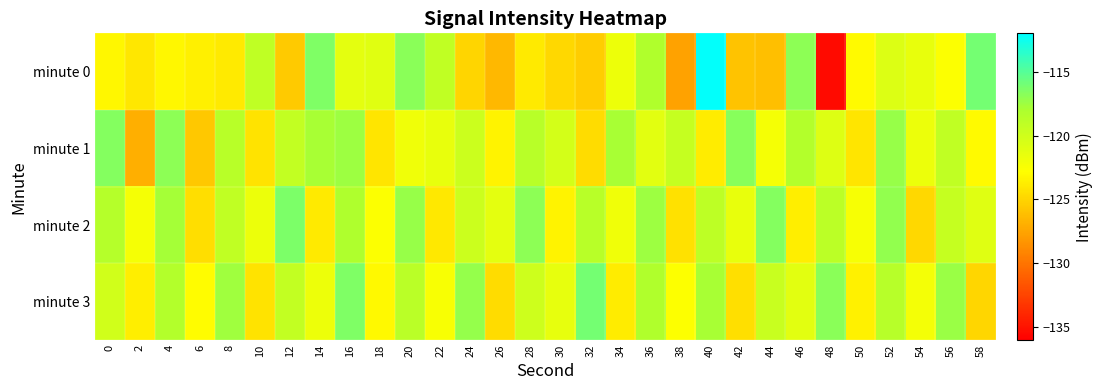

Reading right to left, what are all the values shown in this chart?

minute 0: 58=-116.0	56=-122.7	54=-121.5	52=-120.8	50=-123.0	48=-135.4	46=-116.9	44=-126.1	42=-125.9	40=-112.1	38=-127.6	36=-118.2	34=-121.8	32=-125.4	30=-124.8	28=-123.8	26=-126.5	24=-125.0	22=-119.2	20=-116.8	18=-121.0	16=-121.2	14=-116.5	12=-125.6	10=-119.1	8=-123.8	6=-123.6	4=-123.2	2=-124.1	0=-123.2
minute 1: 58=-123.0	56=-119.2	54=-121.7	52=-117.3	50=-124.1	48=-120.9	46=-118.4	44=-122.3	42=-116.7	40=-123.8	38=-119.5	36=-121.1	34=-117.9	32=-124.6	30=-120.3	28=-118.7	26=-123.4	24=-119.8	22=-121.5	20=-122.0	18=-124.2	16=-117.5	14=-117.9	12=-119.3	10=-124.2	8=-118.7	6=-125.6	4=-116.9	2=-127.0	0=-116.6
minute 2: 58=-121.0	56=-119.5	54=-124.8	52=-117.1	50=-122.4	48=-118.9	46=-123.7	44=-116.6	42=-121.5	40=-119.0	38=-124.3	36=-117.5	34=-122.0	32=-118.7	30=-123.4	28=-116.9	26=-121.2	24=-119.8	22=-124.0	20=-117.3	18=-122.6	16=-118.1	14=-123.9	12=-116.4	10=-121.7	8=-119.2	6=-124.5	4=-117.8	2=-122.3	0=-118.5
minute 3: 58=-124.9	56=-117.4	54=-122.2	52=-118.6	50=-123.5	48=-116.8	46=-121.1	44=-119.6	42=-124.4	40=-117.9	38=-122.7	36=-118.2	34=-123.8	32=-116.1	30=-121.4	28=-119.9	26=-124.6	24=-117.2	22=-122.5	20=-118.8	18=-123.1	16=-116.5	14=-121.8	12=-119.3	10=-124.2	8=-117.6	6=-122.9	4=-118.4	2=-123.7	0=-120.1